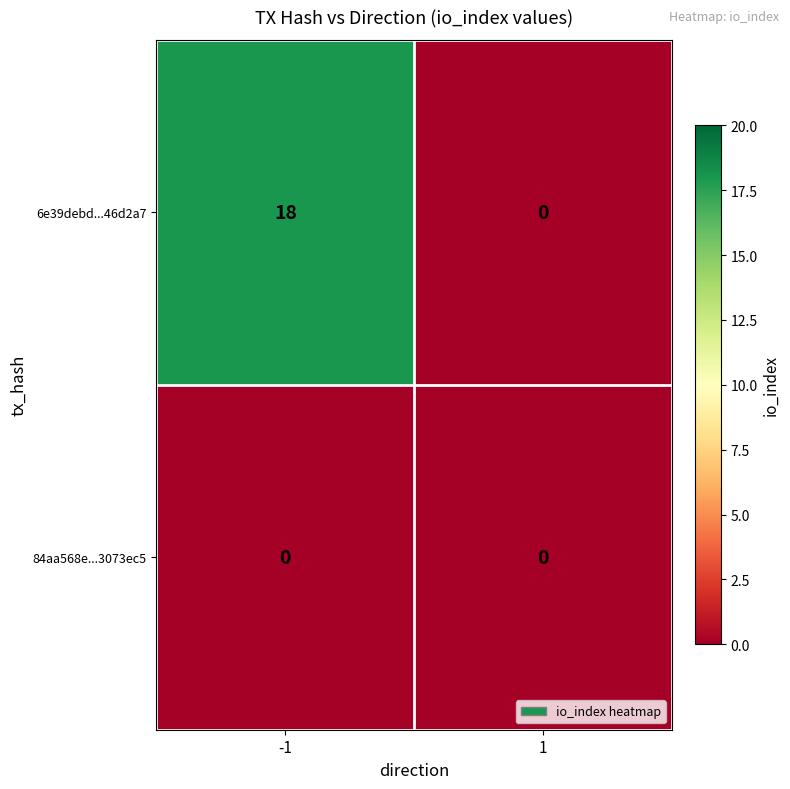

How many categories are shown in the chart?

2